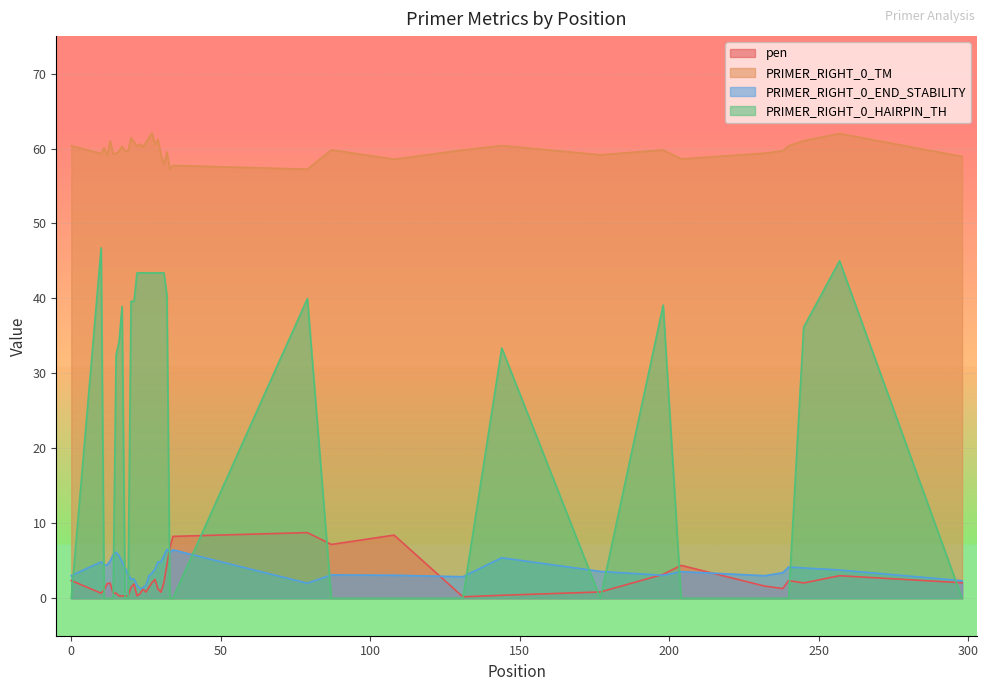

True or false: PRIMER_RIGHT_0_TM and PRIMER_RIGHT_0_END_STABILITY cross at least once.

False